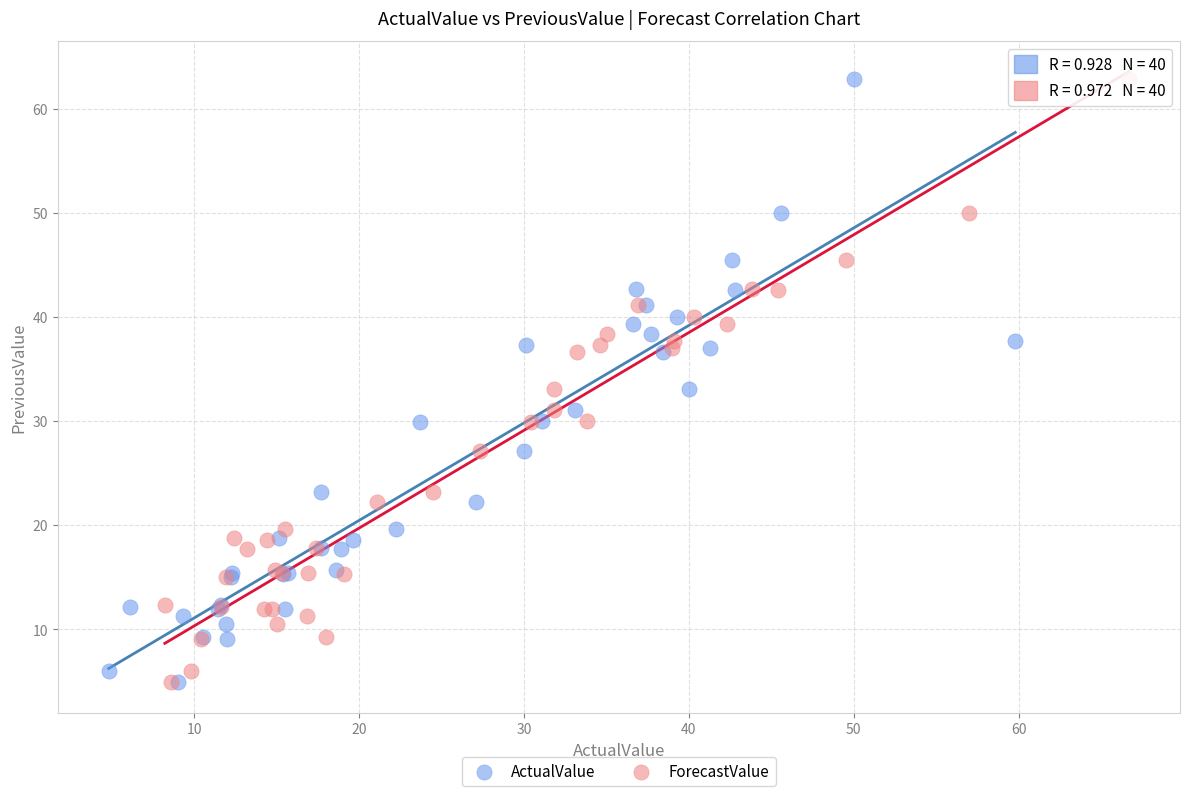

What are all the series names shown in the legend?

ActualValue, ForecastValue